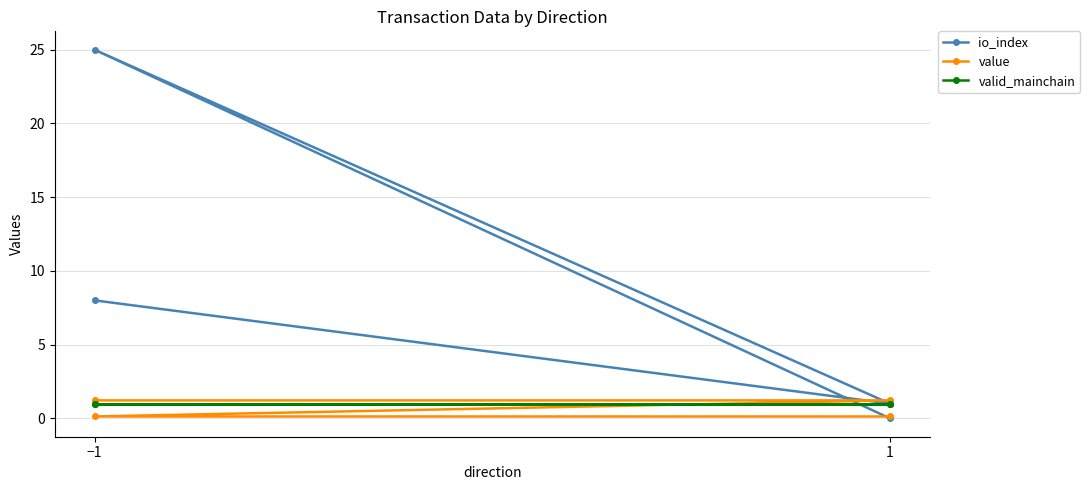

Between which two adjacent categories do io_index and value first intersect?

−1 and 1